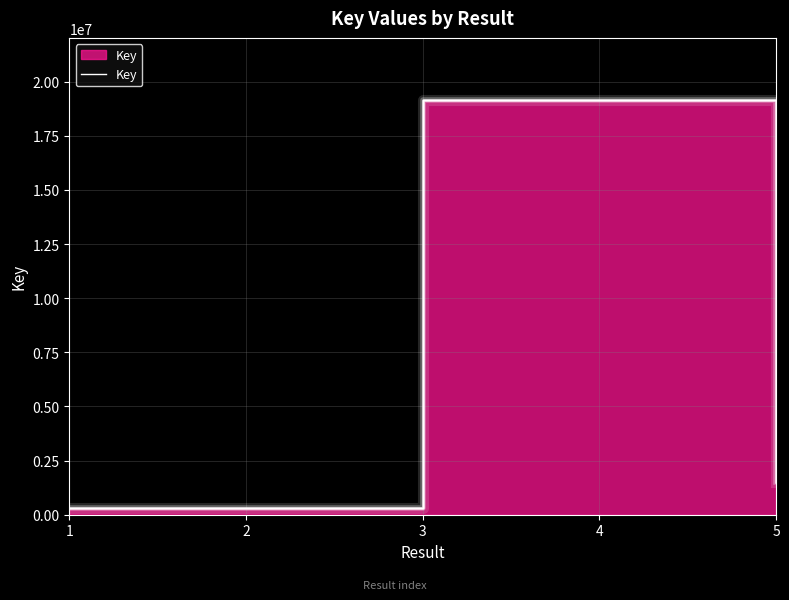

Rank the categories by value from highest to lowest.

3, 4, 5, 1, 2